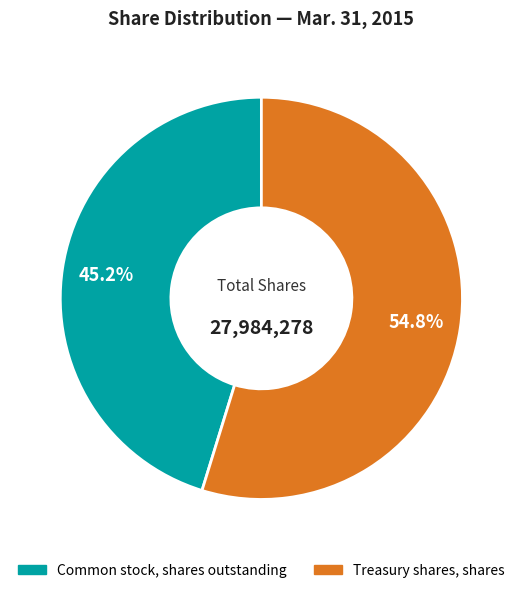

Which category has the smallest portion of the pie?

Common stock, shares outstanding